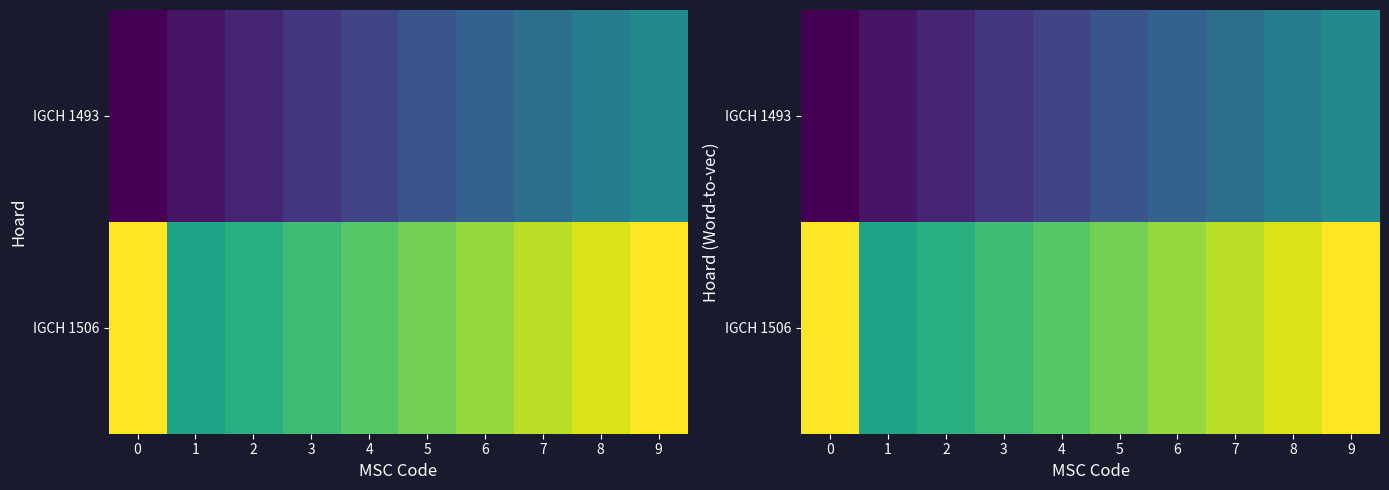

At which category is the sum across all series the highest?

9